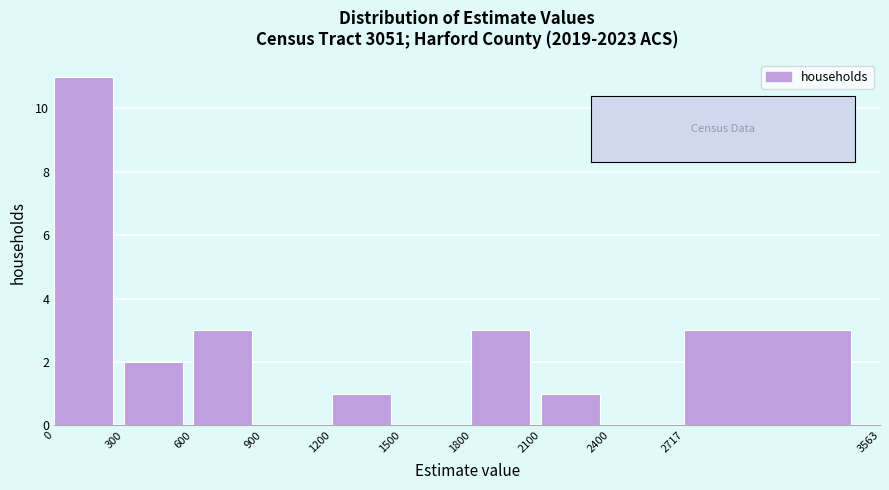

What is the height of the bar covering 2717 to 3563 on the x-axis? The values are not printed on the chart, so give them approximately, as read against the axis.

3